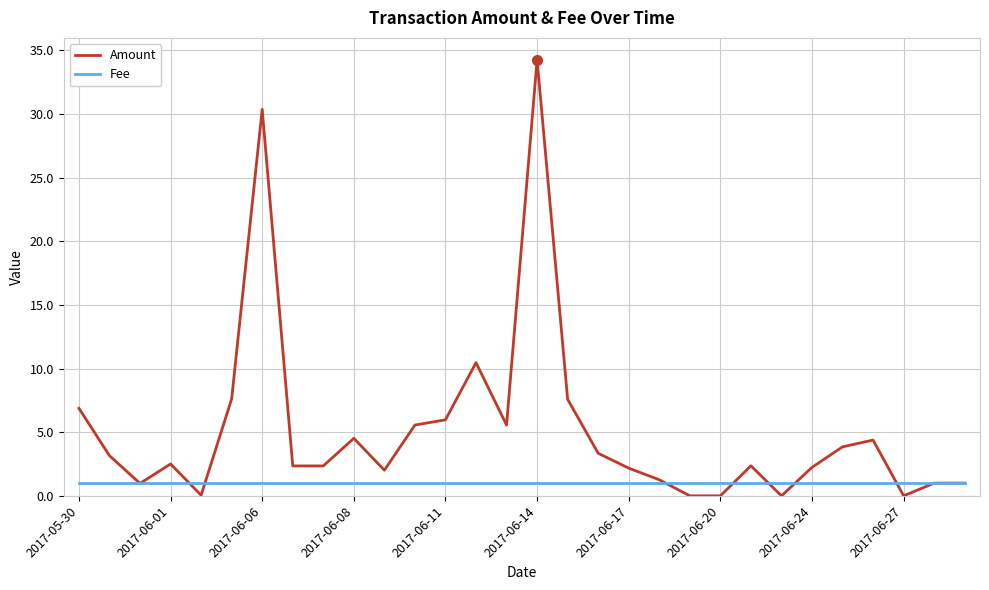

Which series has the largest range (max minus min)?

Amount